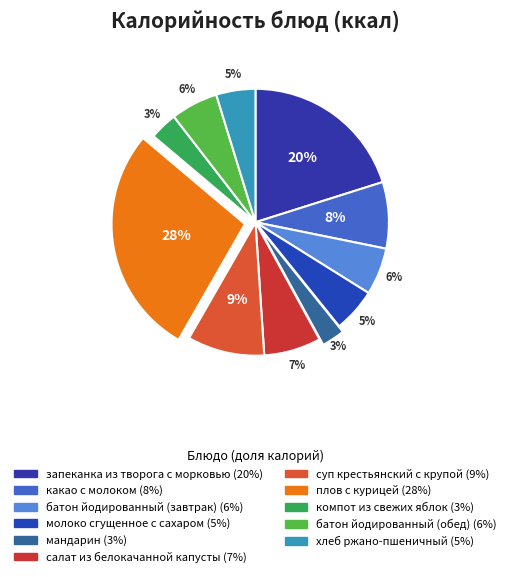

What percentage is the мандарин slice, to the nearest percent?

3%